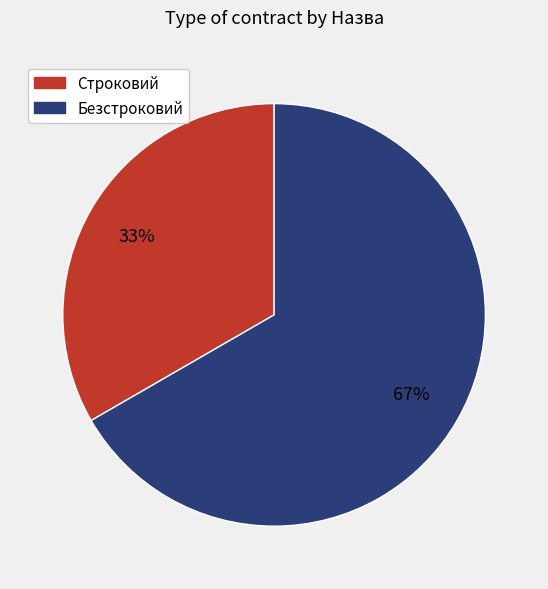

How many slices are in this pie chart?

2